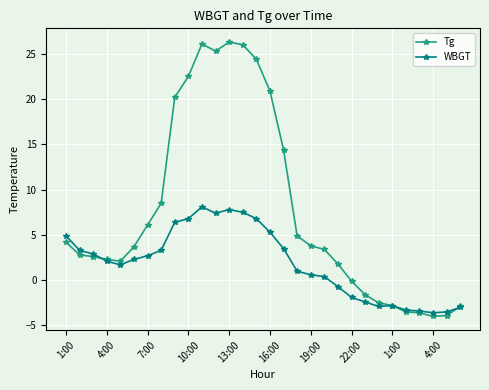

Rank the series by their average value, from highest to lowest.

Tg, WBGT